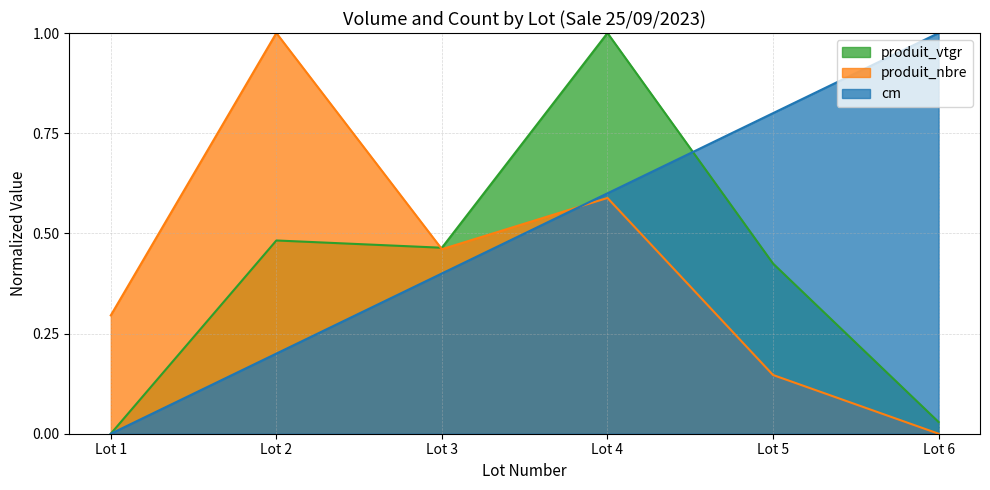

How many data points in produit_vtgr are above 0?

5